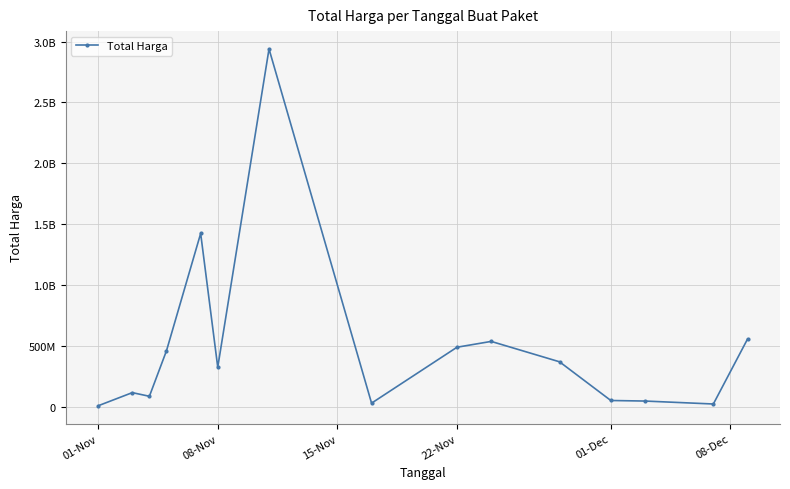

Does the chart have visible grid lines?

Yes